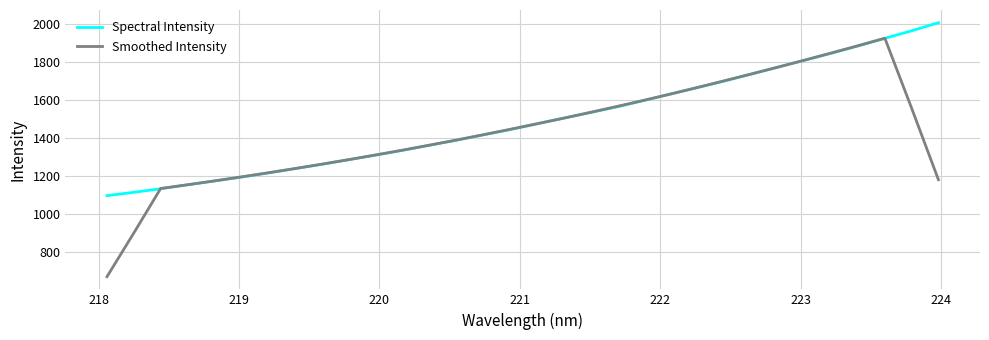

What is the highest value of the Spectral Intensity series?

2007.8